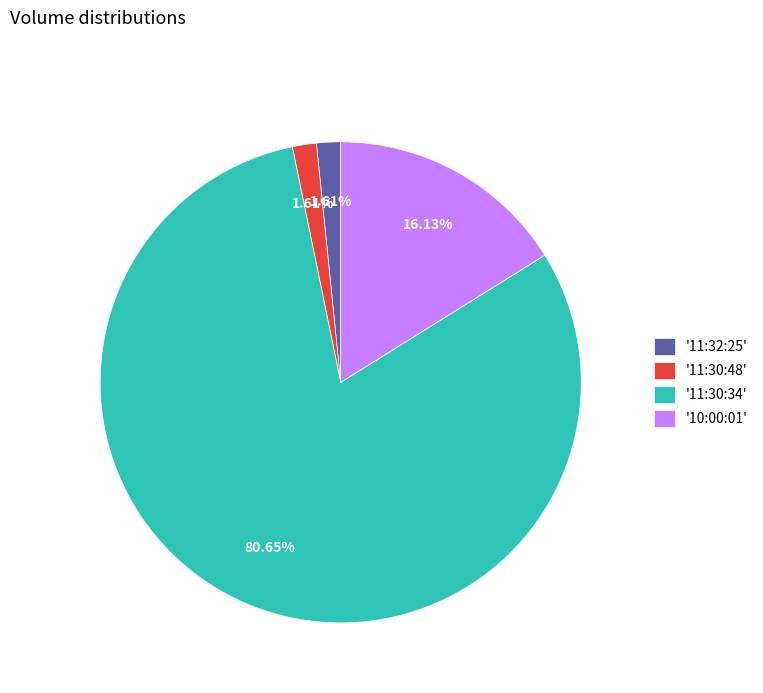

Do '11:32:25' and '11:30:48' together represent more than half of the pie?

No